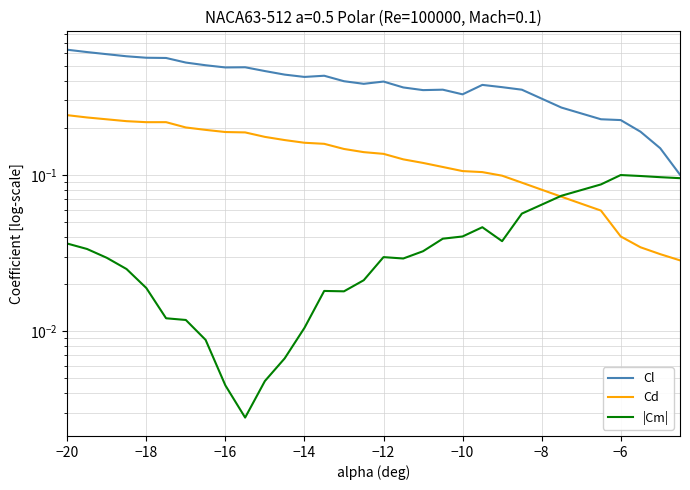

What is the average value of the Cd series?

0.1